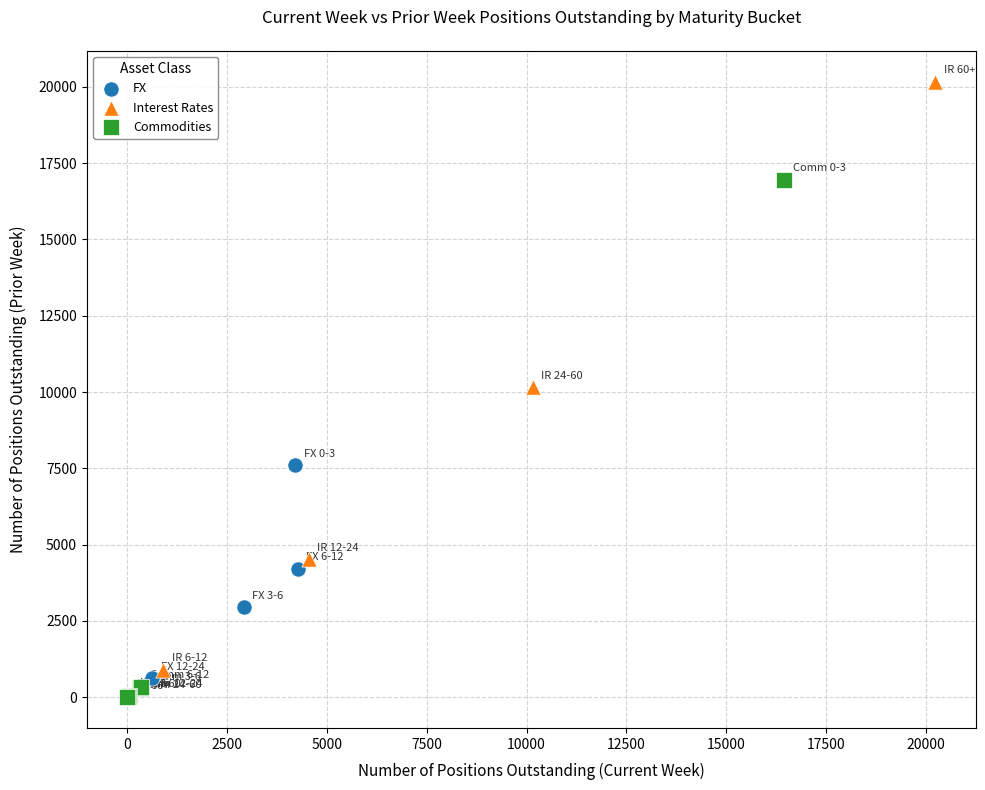

Which series contains the highest Y value?

Interest Rates